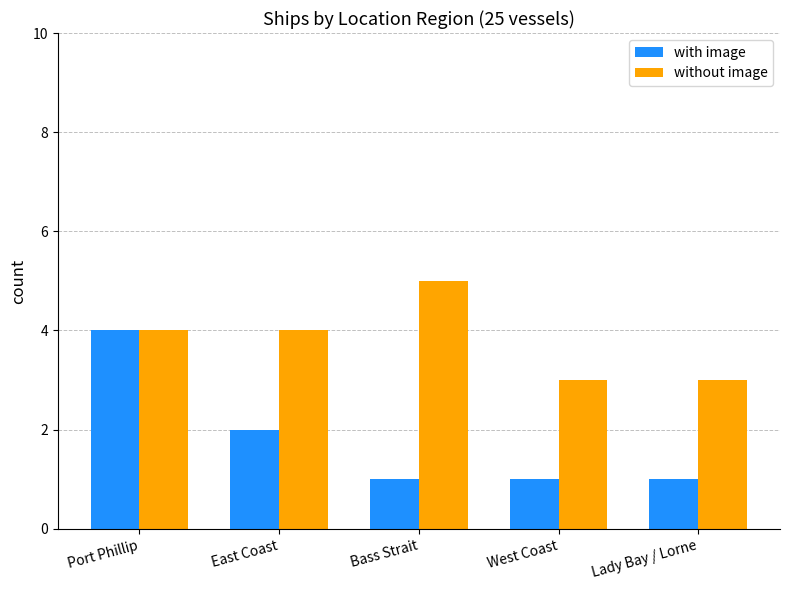

The value of without image at Port Phillip is 4. True or false?

True